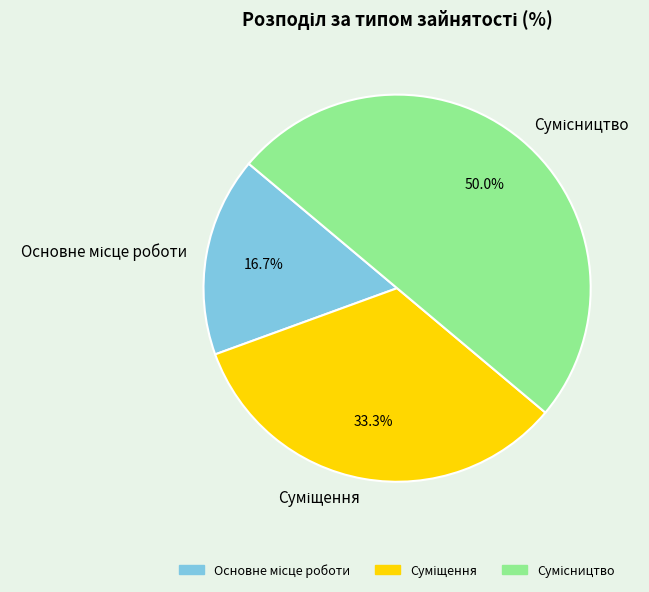

What is the smallest slice in the pie chart?

Основне місце роботи